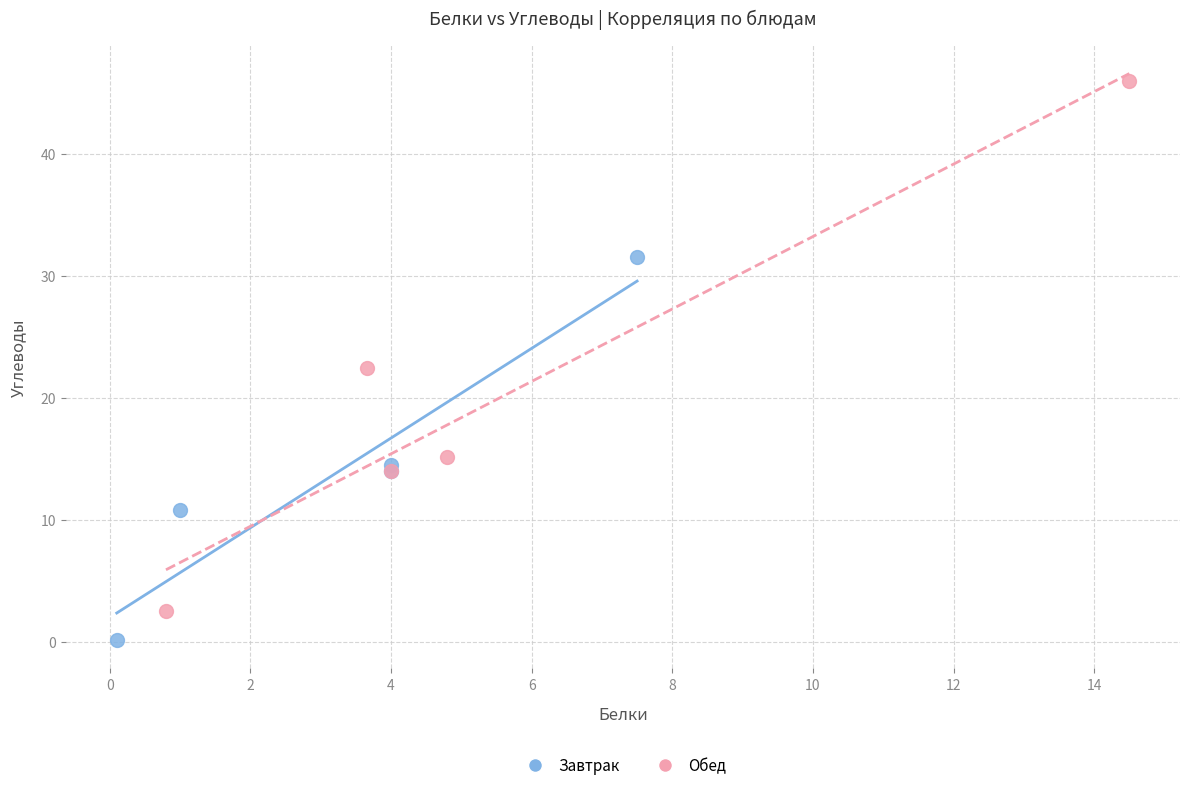

Which series reaches the maximum Y coordinate?

Обед